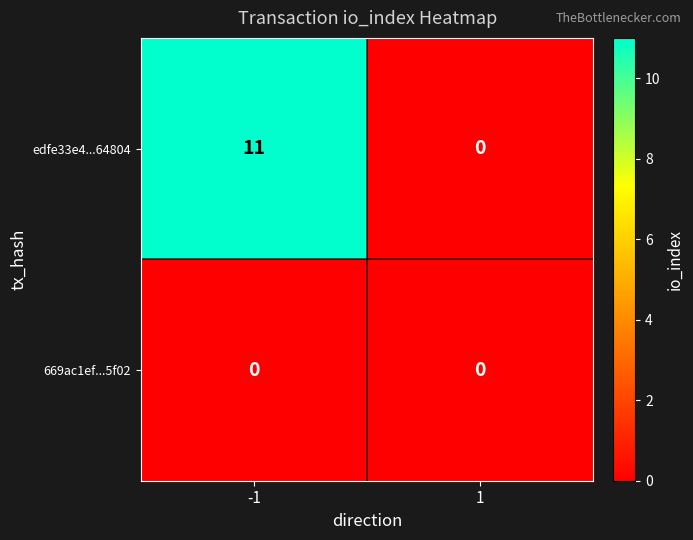

What is the total value across all series at -1?

11